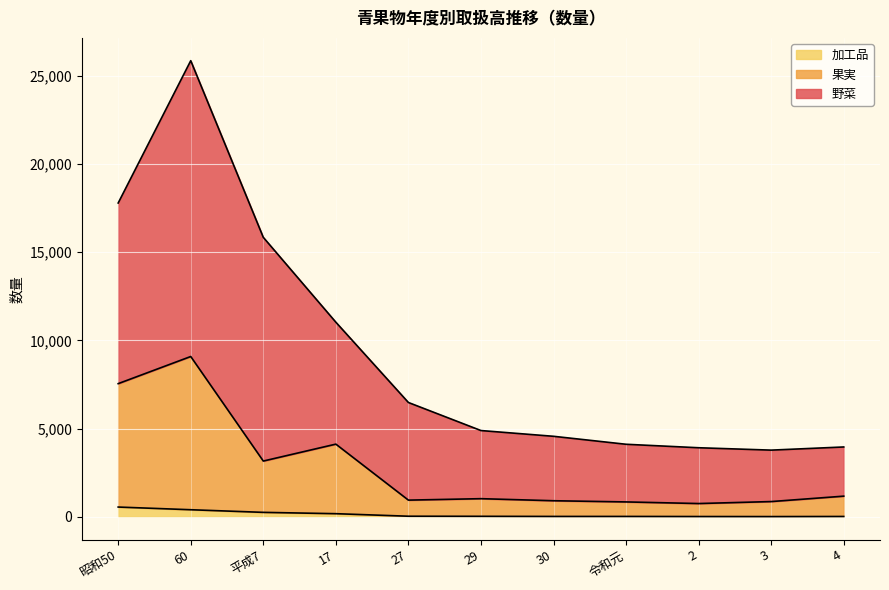

True or false: 加工品 has a value of 14 at 4.

True